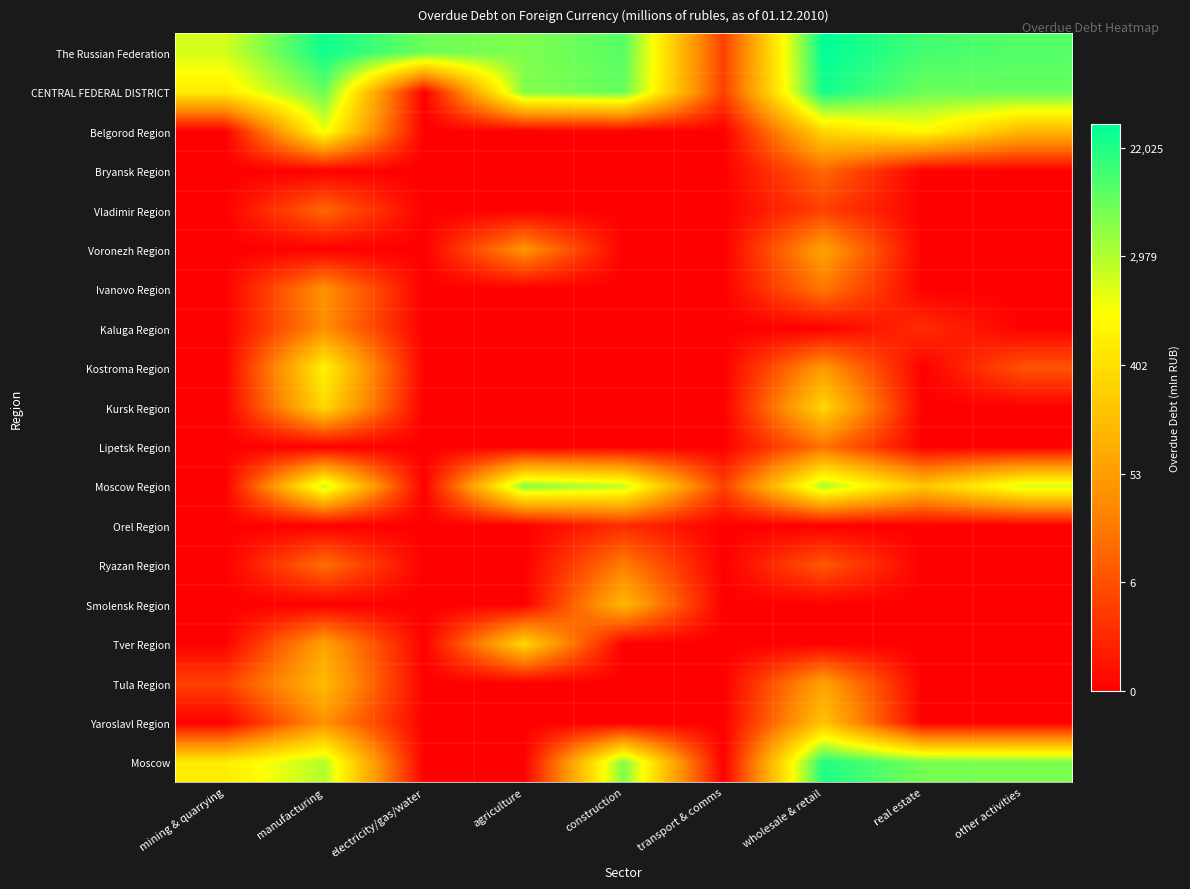

Which series has the largest total across all categories?

The Russian Federation